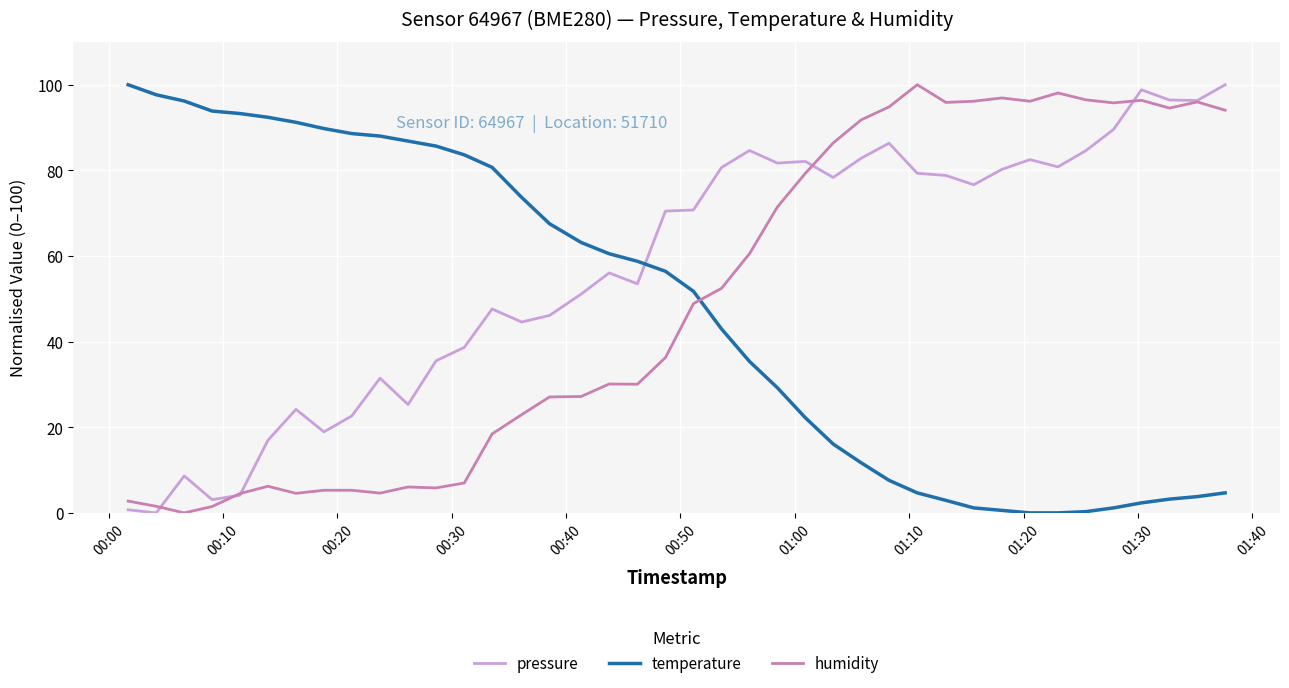

True or false: pressure and temperature cross at least once.

True